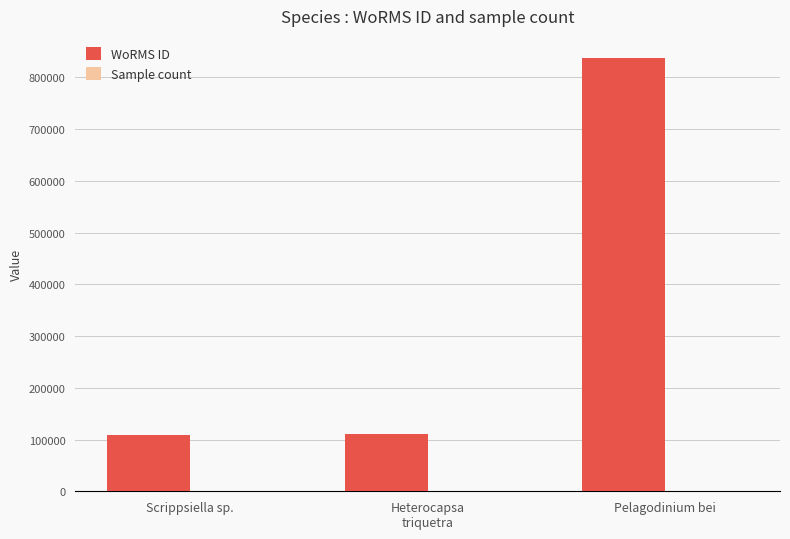

At which category is the sum across all series the highest?

Pelagodinium bei